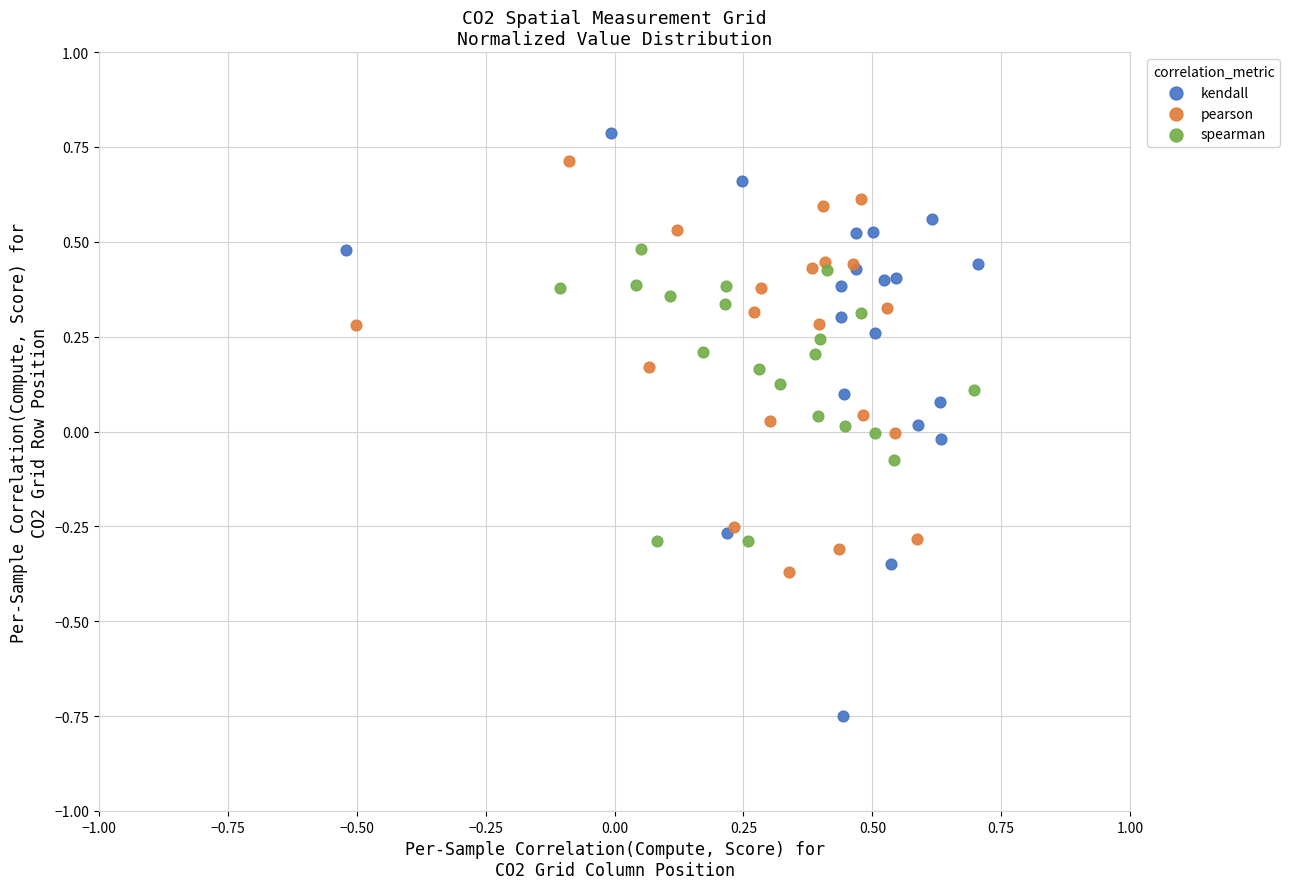

Which series has the widest spread of Y values?

kendall